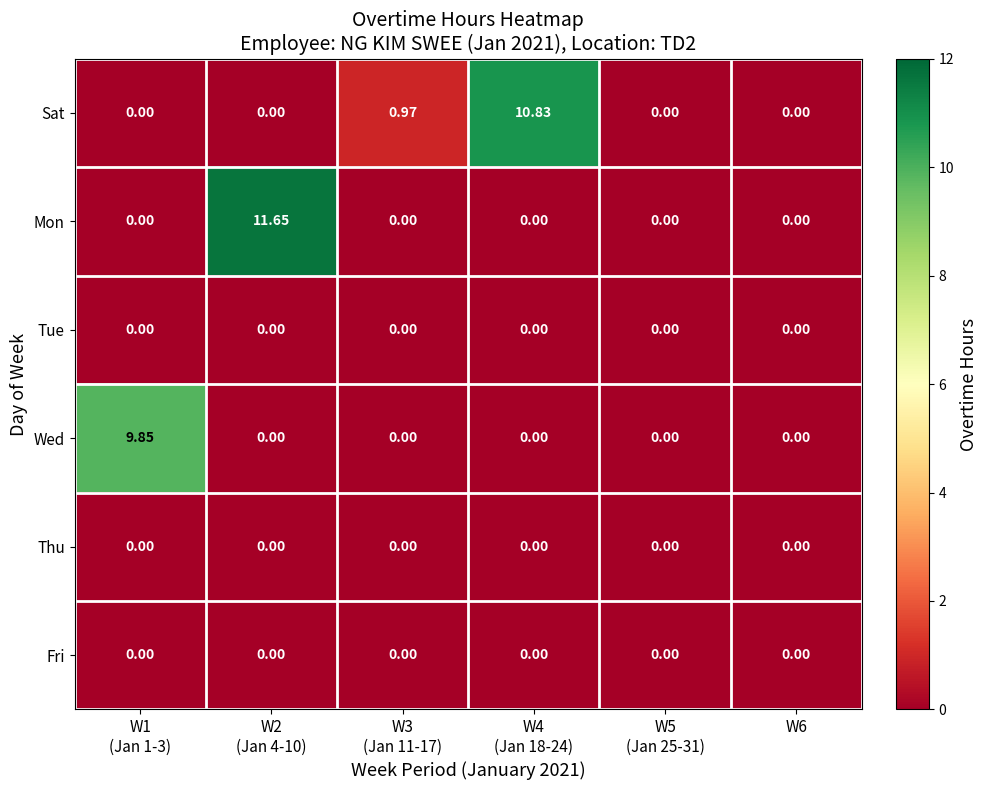

Between W5
(Jan 25-31) and W3
(Jan 11-17), which is larger?

W3
(Jan 11-17)